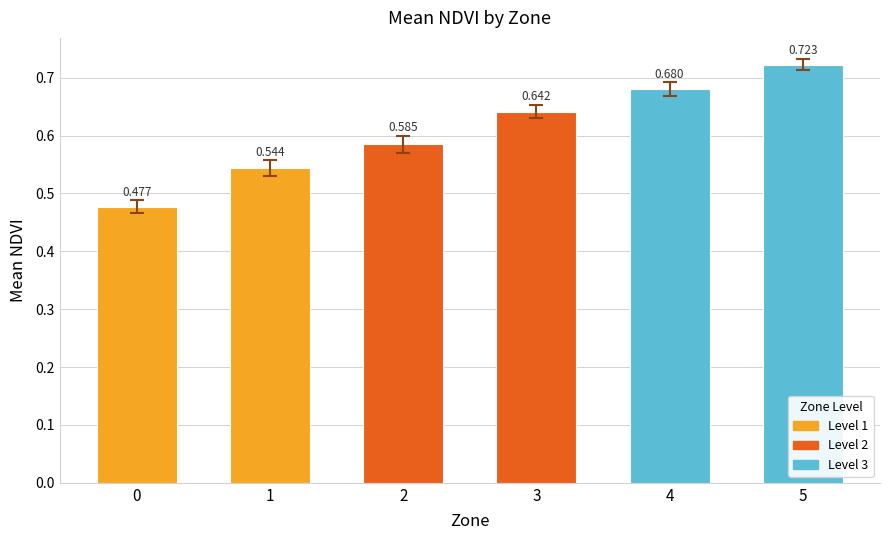

How many distinct data groups are displayed?

1